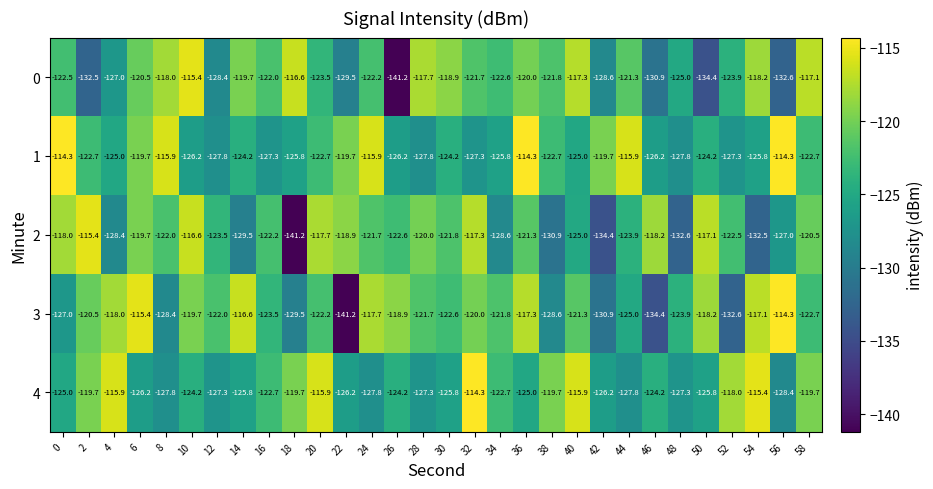

Where does the 0 series first go above -122?

6